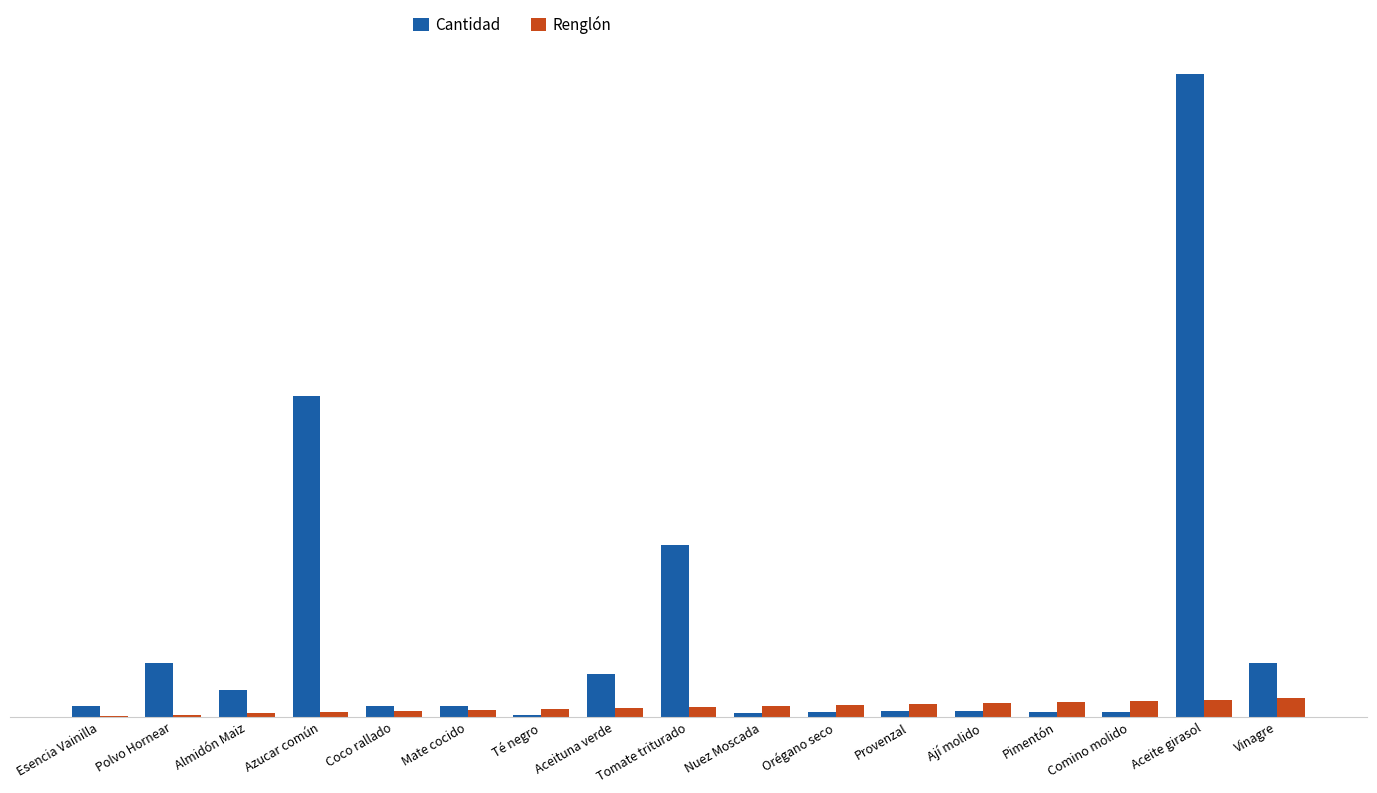

At which label does Cantidad reach its minimum?

Té negro